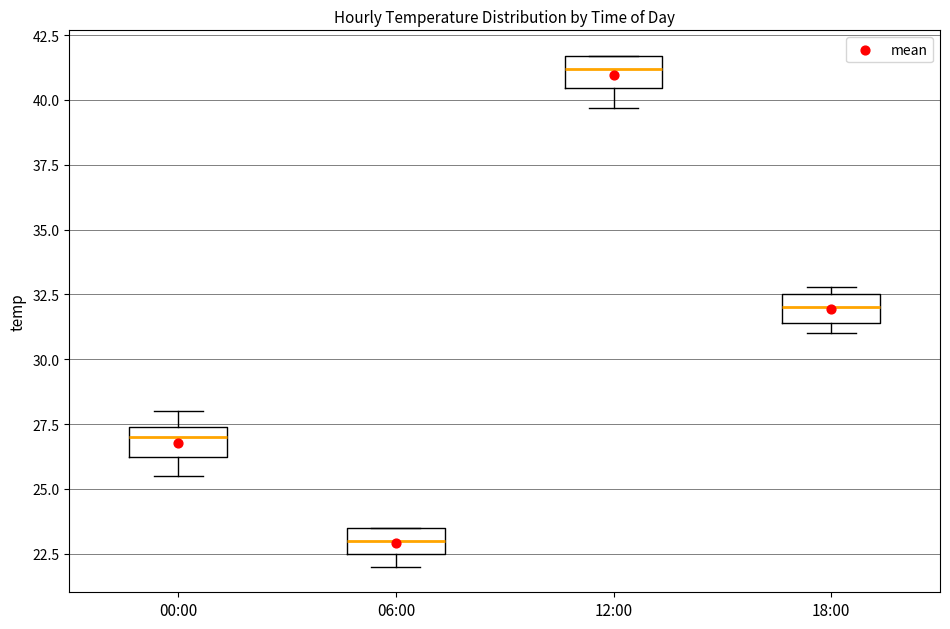

Reading left to right, transcribe this box plot: for each box, give where its median line is, the range the box spans, and where its two whiskers end, as read against the y-axis. The values are not printed on the chart, so give them approximately, as read against the axis.

00:00: median 27.0, box 26.5 to 27.5, whiskers 25.5 to 28.0
06:00: median 23.0, box 22.5 to 23.5, whiskers 22.0 to 23.5
12:00: median 41.0, box 40.5 to 41.5, whiskers 39.5 to 41.5
18:00: median 32.0, box 31.5 to 32.5, whiskers 31.0 to 33.0